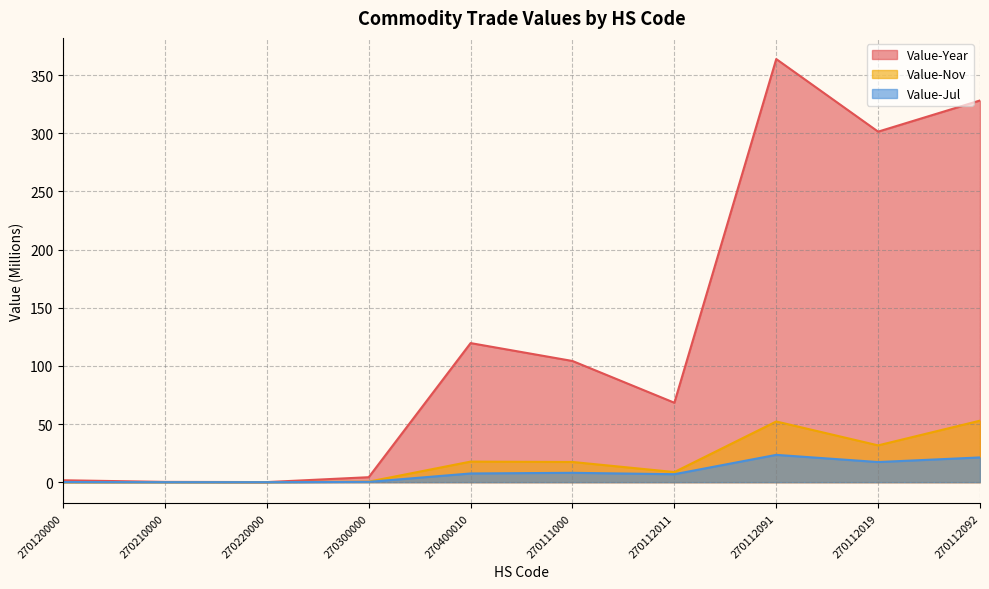

How many lines are shown in the chart?

3